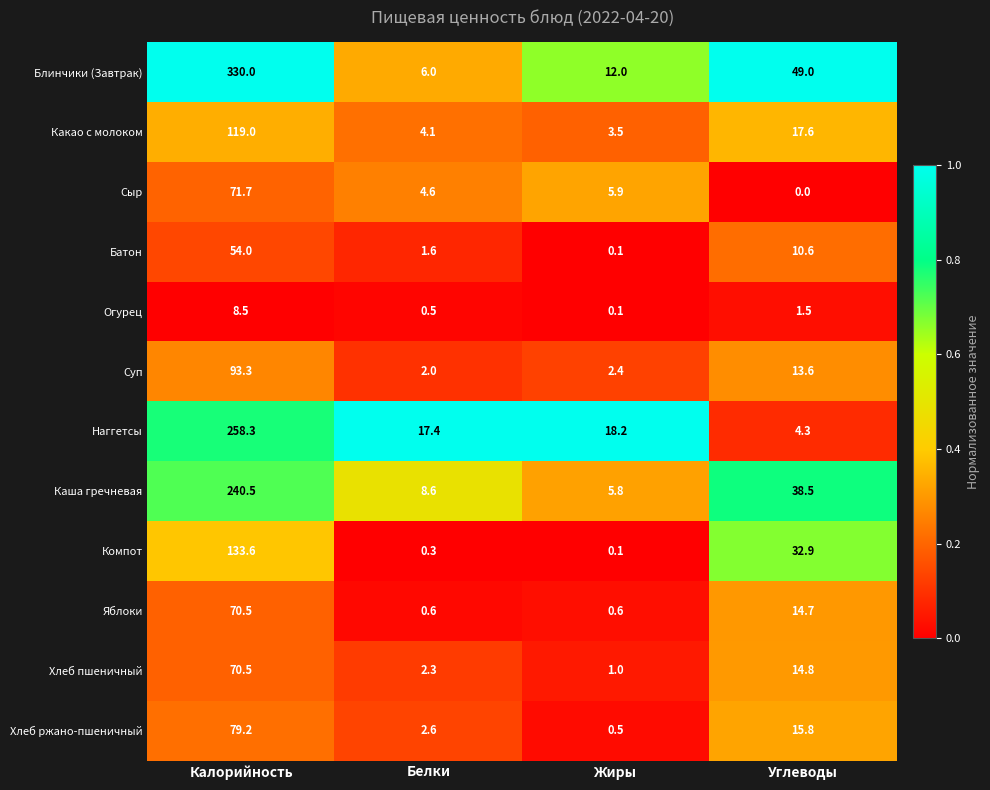

What value does the Блинчики (Завтрак) series have at Жиры?

12.0